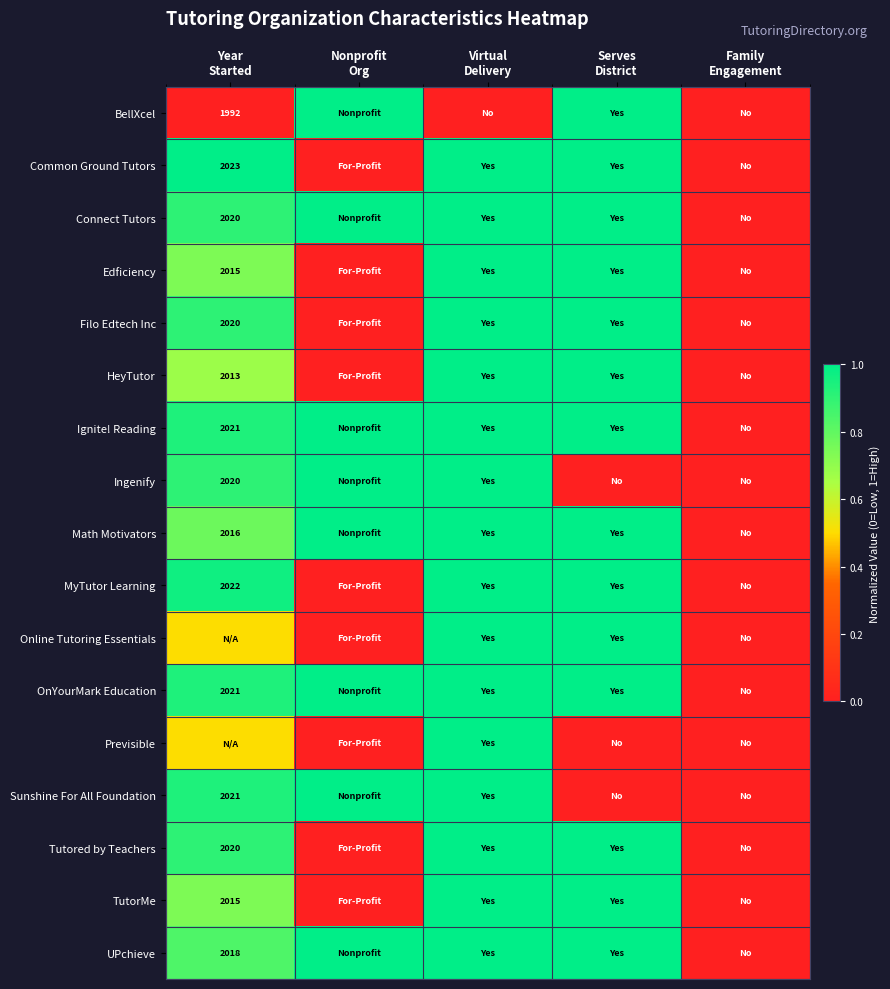

What is the spread (max minus min) of values at Year
Started?

1.0